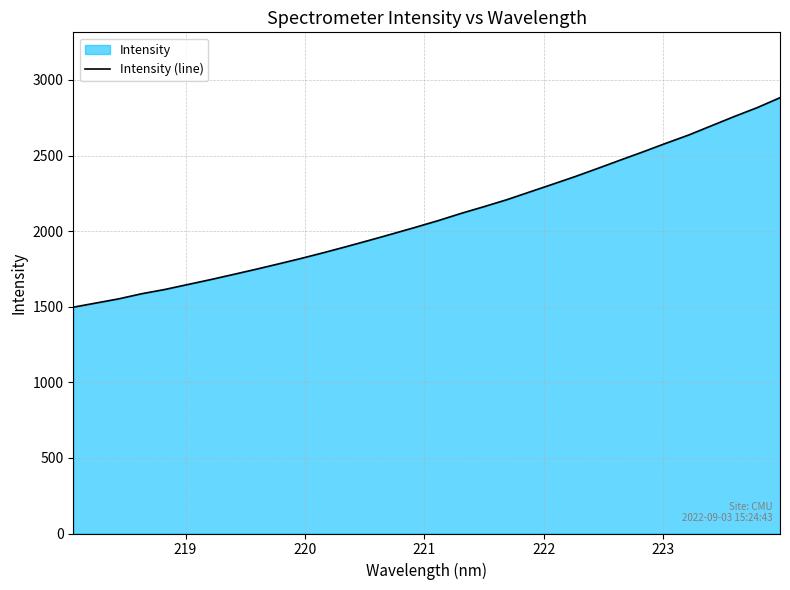

What is the average value?

2097.9